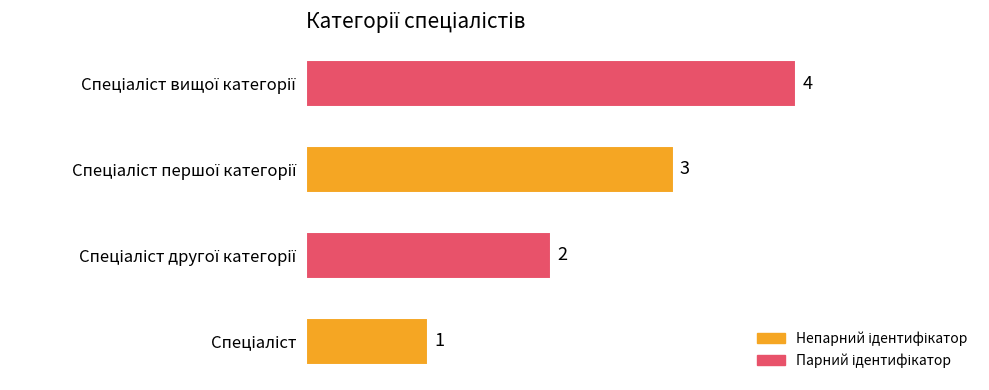

Count the values in the range 2 to 4.

3